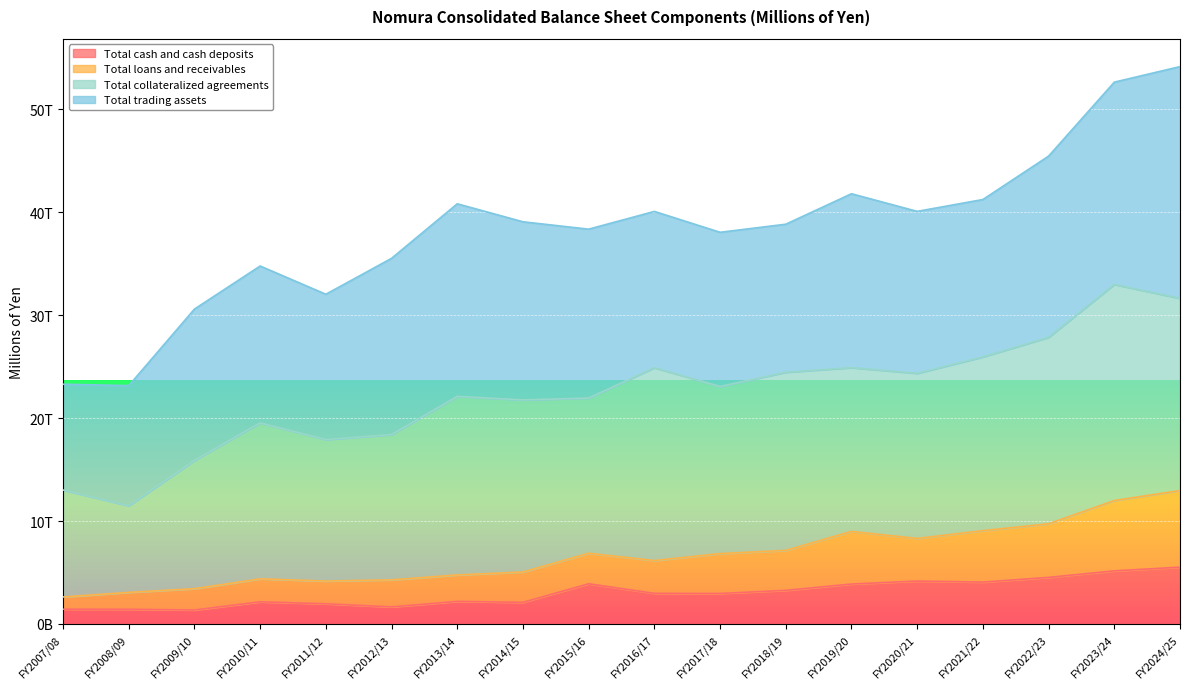

What are all the series names shown in the legend?

Total cash and cash deposits, Total loans and receivables, Total collateralized agreements, Total trading assets